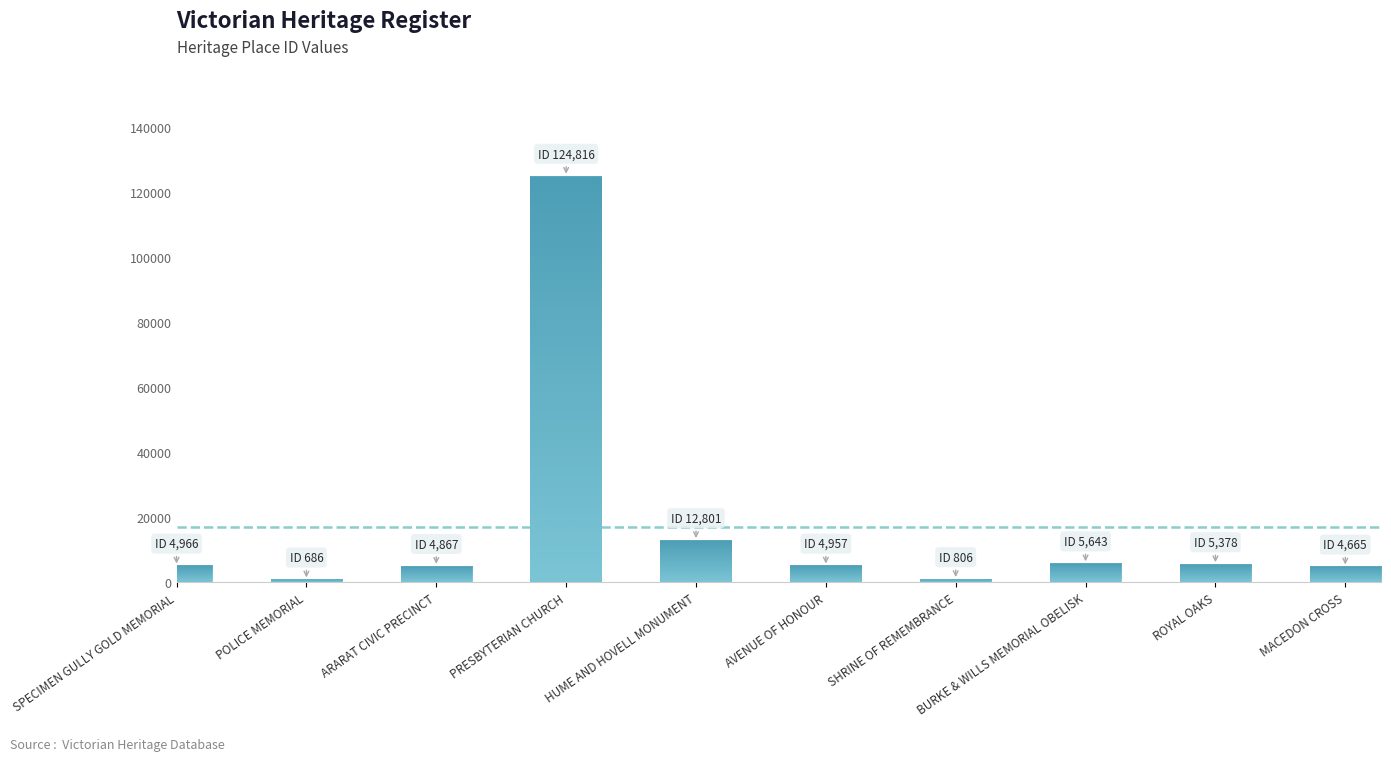

How many bars are there in total?

10